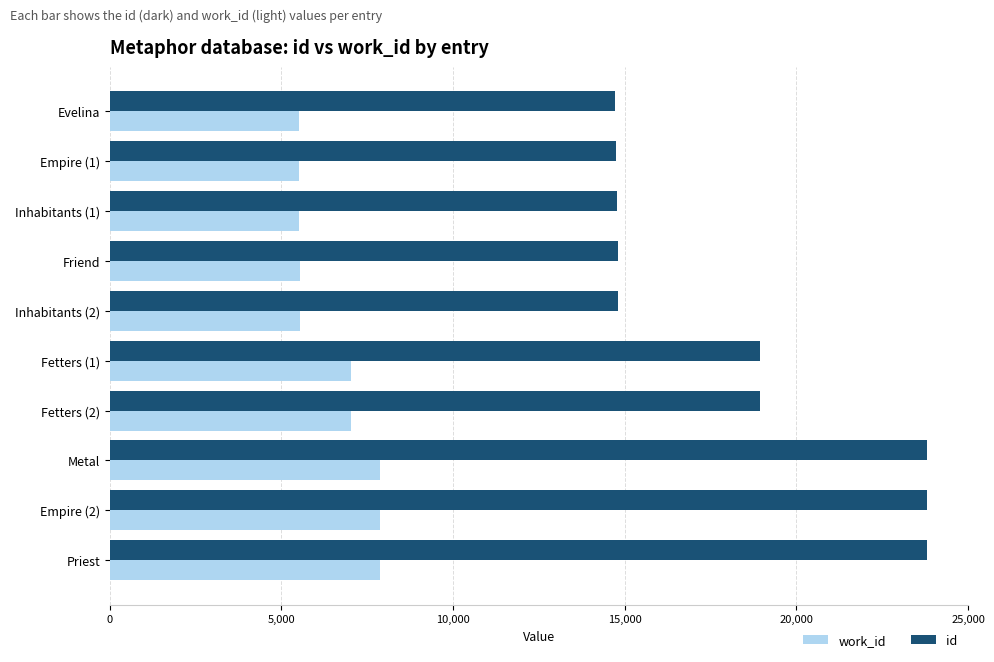

What is the difference between the highest and lowest values at Fetters (2)?

11912